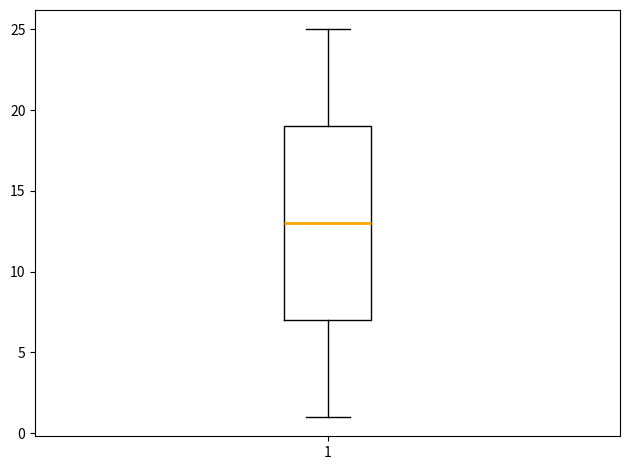

Where does the upper whisker of the box at x = 1 end on the y-axis? The values are not printed on the chart, so give them approximately, as read against the axis.

25